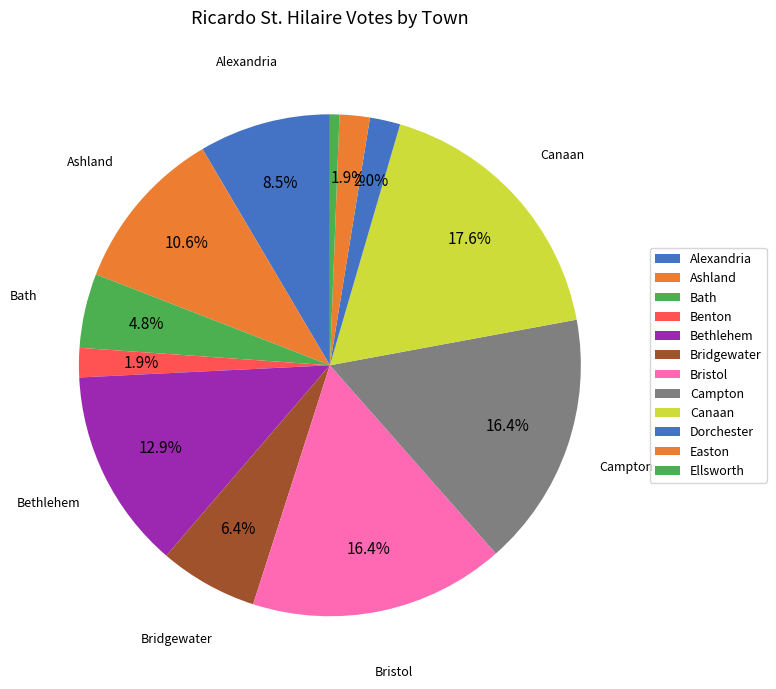

What is the smallest slice in the pie chart?

Ellsworth